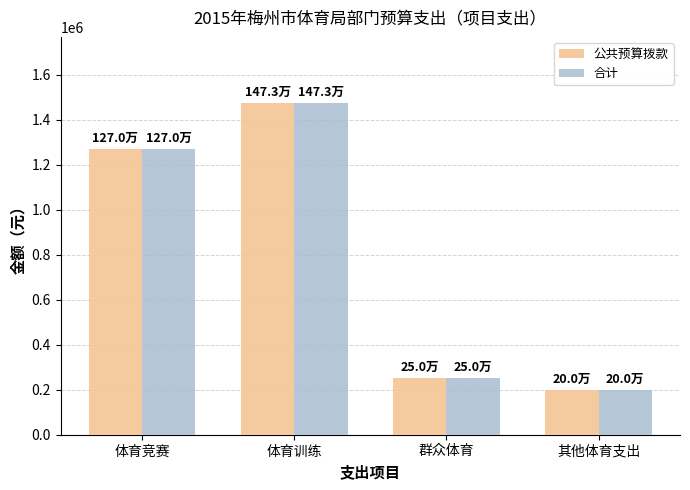

How many data points in 公共预算拨款 are less than 1270000?

2